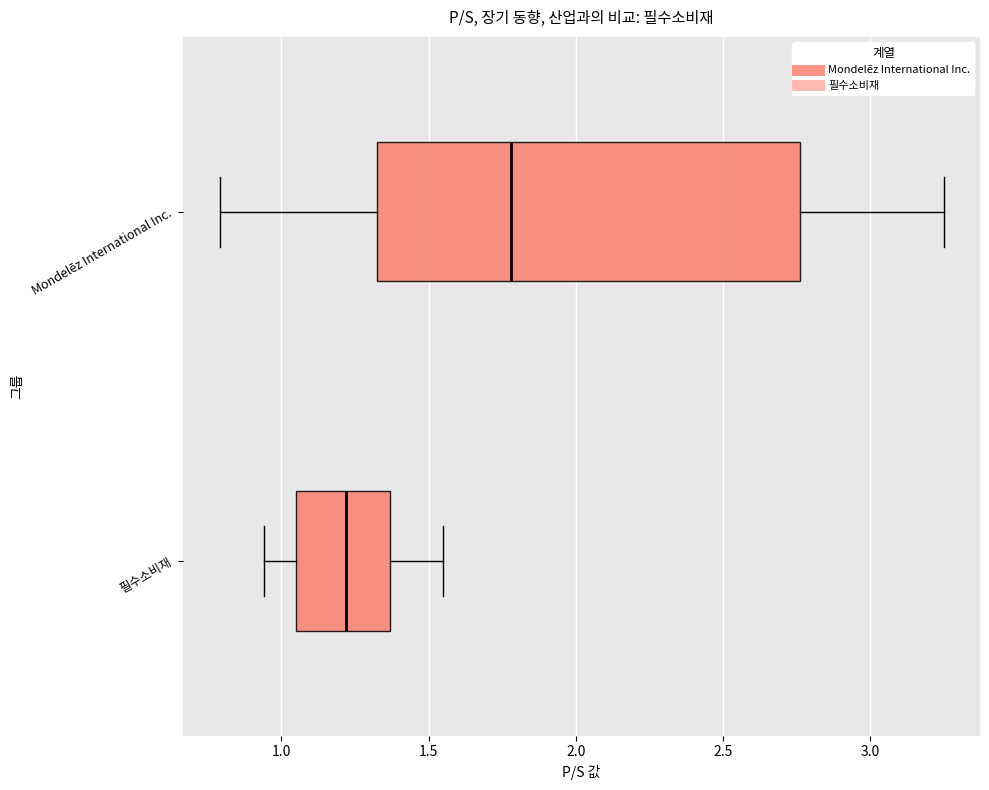

Which box has the furthest to the left median line?

필수소비재